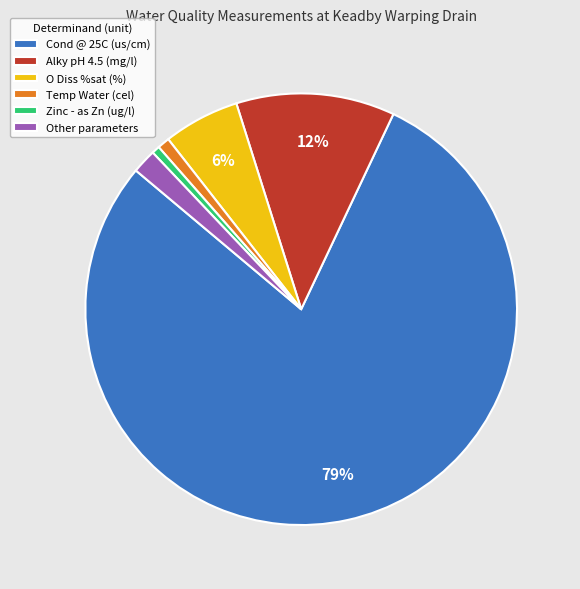

How many segments does this pie chart have?

6